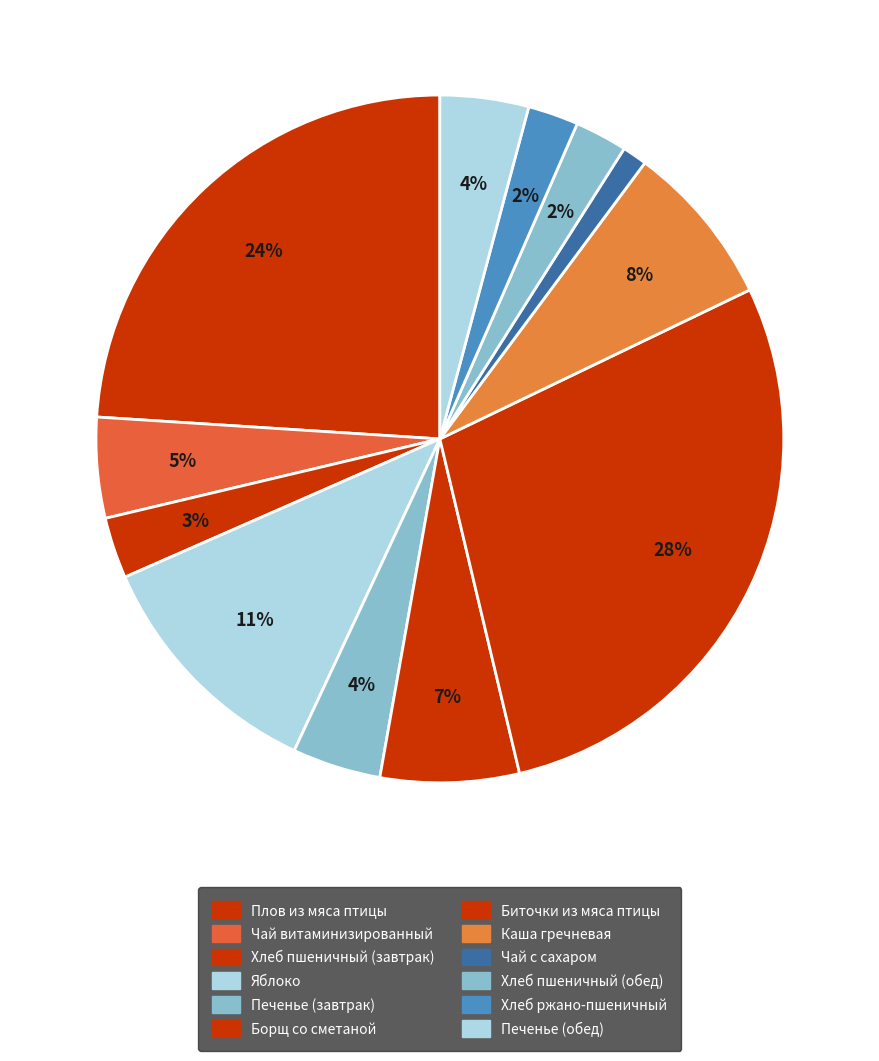

To the nearest percent, what is the average slice percentage?

8%